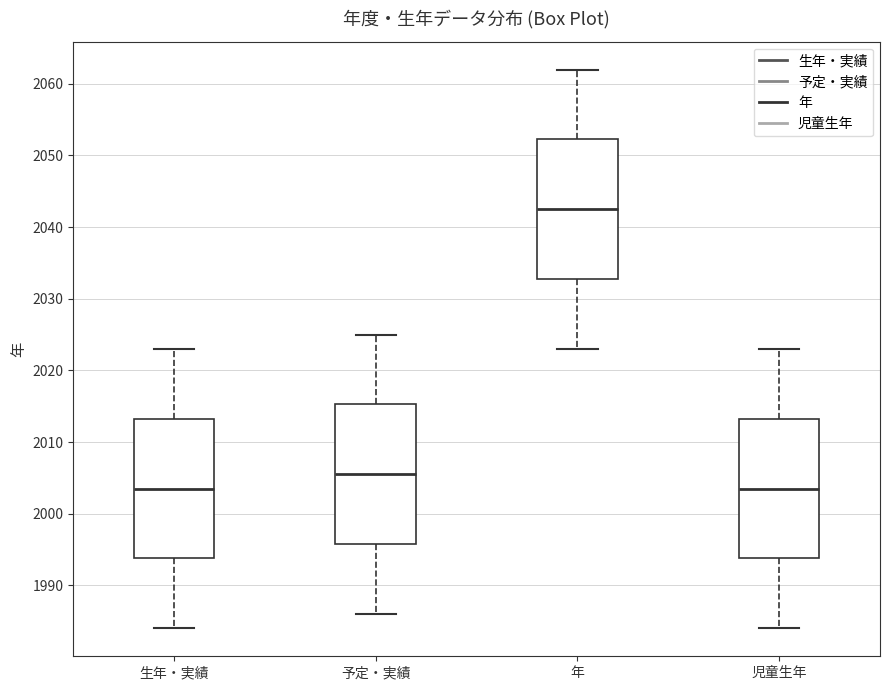

Which box has the highest median line?

年